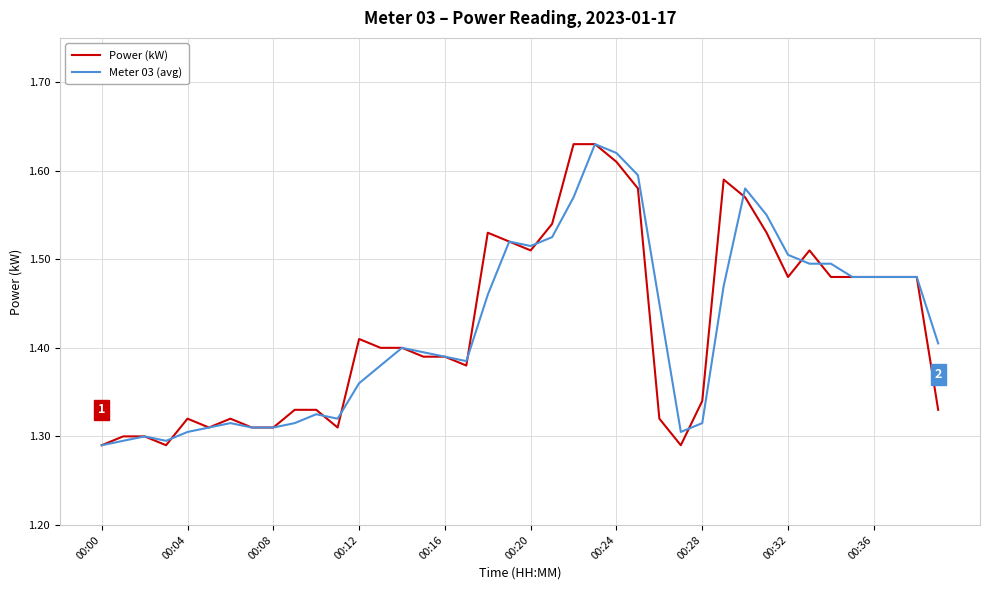

How many series are shown in this chart?

2